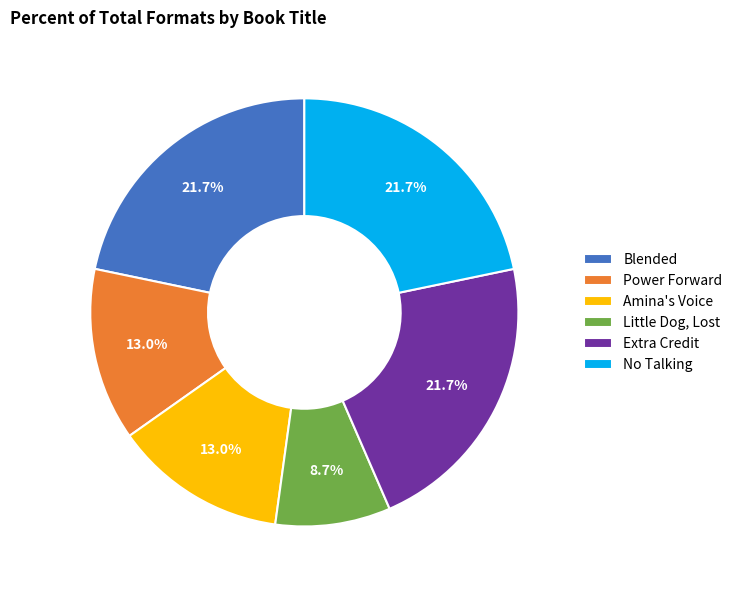

Is it true that Extra Credit is 8% of the pie?

False